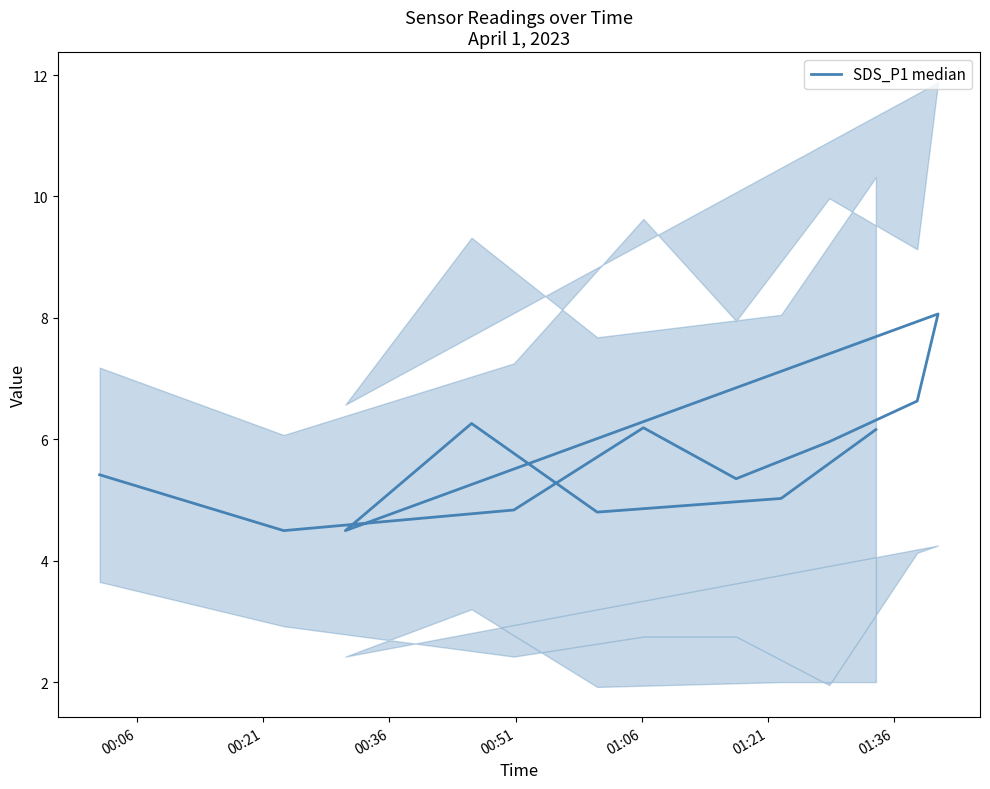

How many distinct data groups are displayed?

1